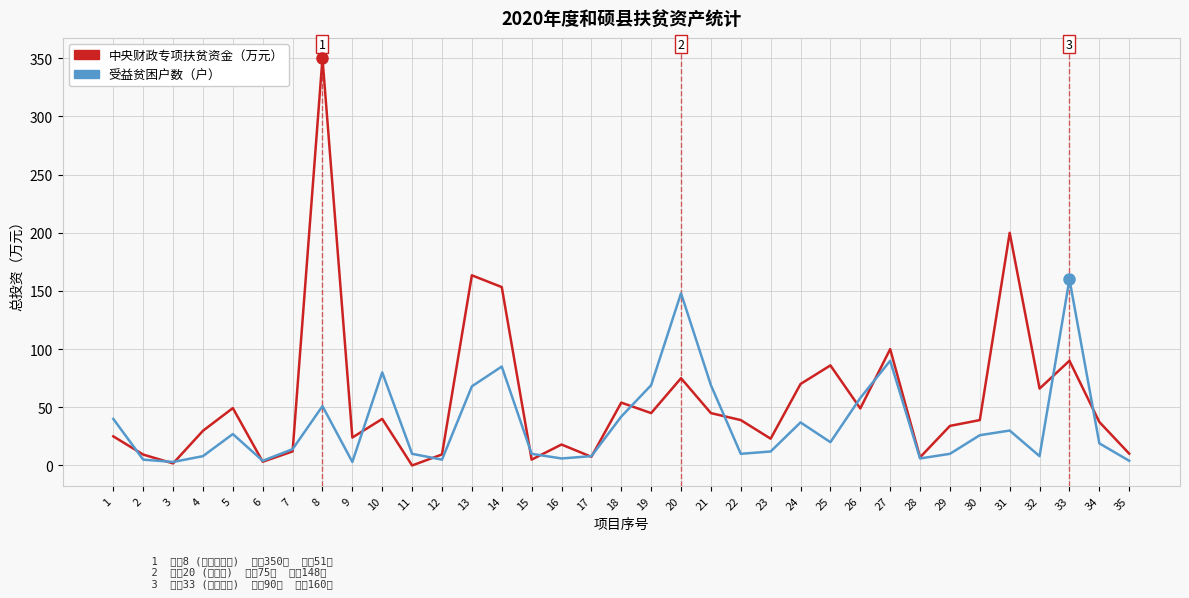

In 受益贫困户数（户）, how many points are higher than both neighbors (excluding endpoints)?

9